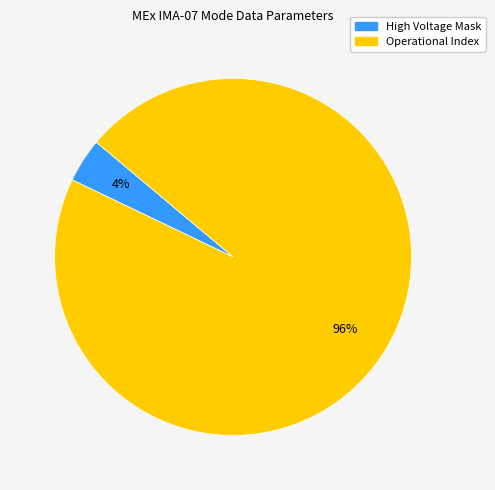

To the nearest percent, what is the average slice percentage?

50%